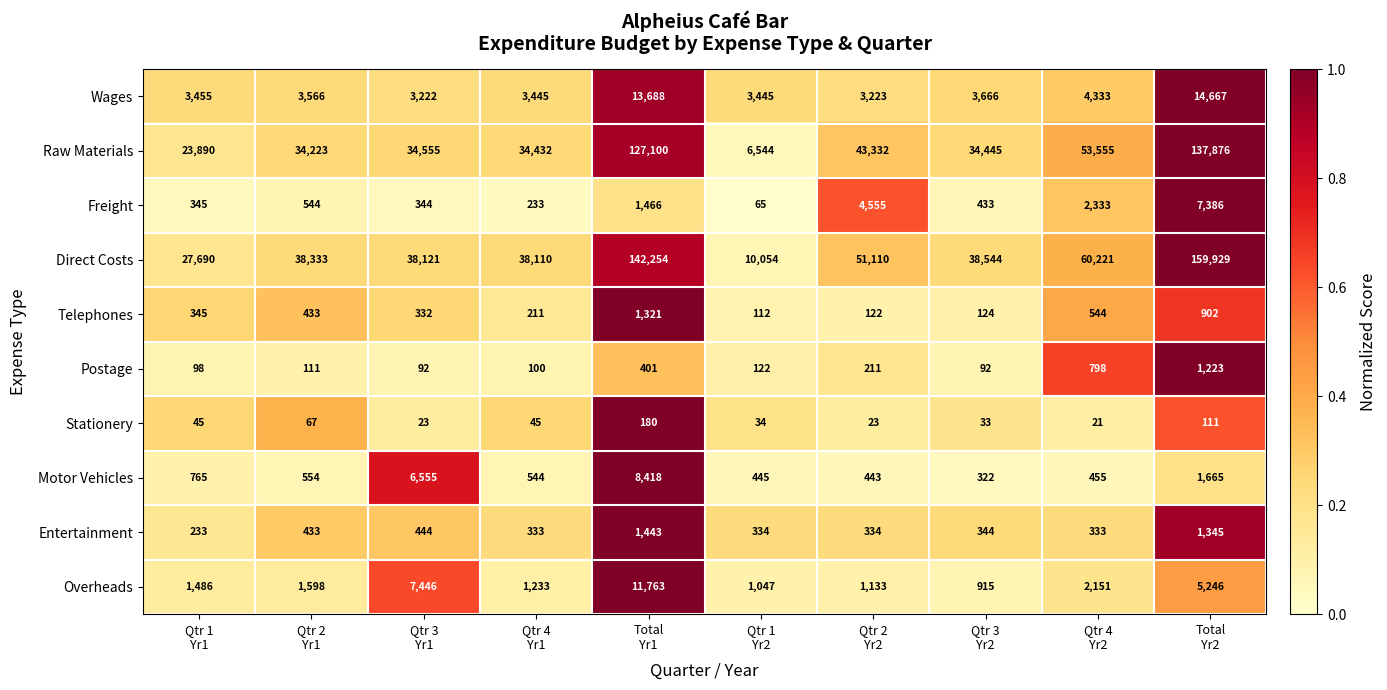

Rank the series by their maximum value, from highest to lowest.

Direct Costs, Raw Materials, Wages, Overheads, Motor Vehicles, Freight, Entertainment, Telephones, Postage, Stationery